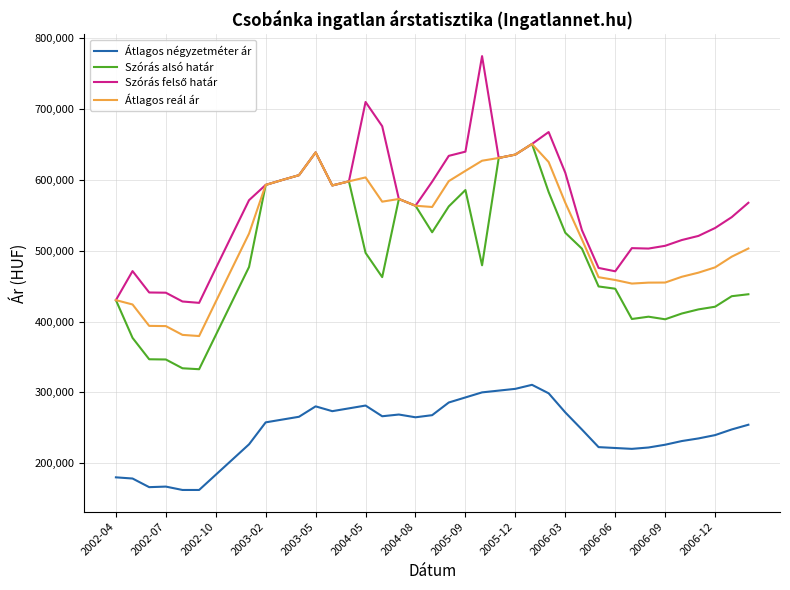

What is the greatest value displayed?

774747